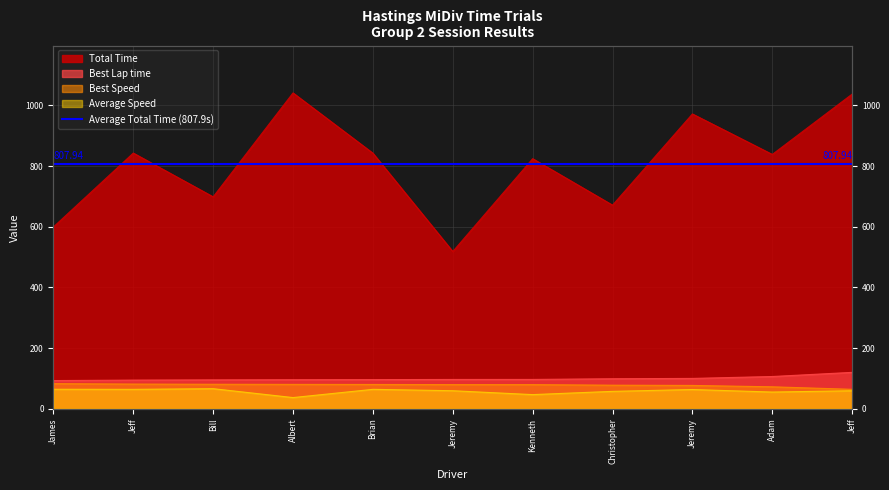

What are all the series names shown in the legend?

Total Time, Best Lap time, Best Speed, Average Speed